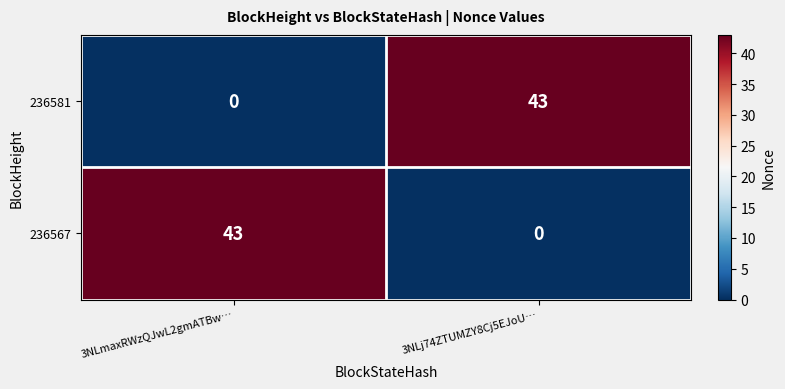

At 3NLj74ZTUMZY8Cj5EJoU…, list the series in order from smallest to largest.

236567, 236581